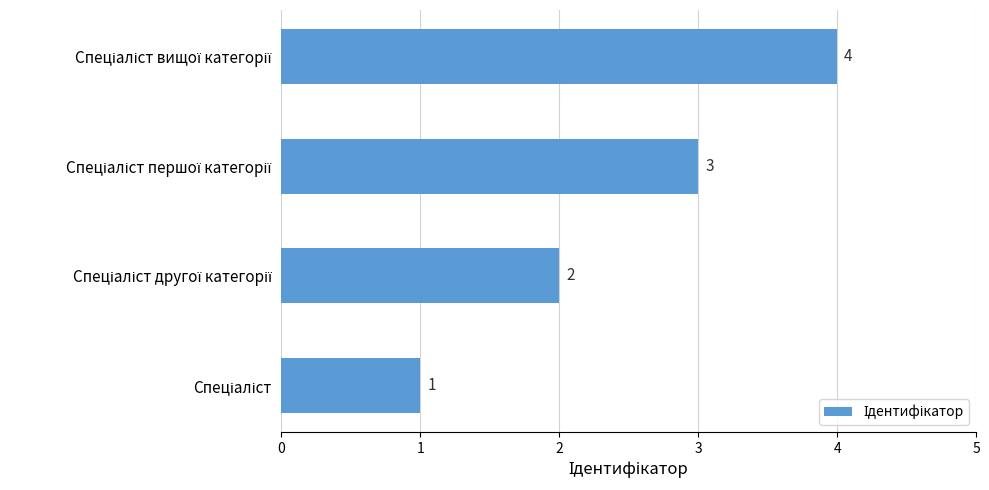

How many values are between 2 and 4?

3